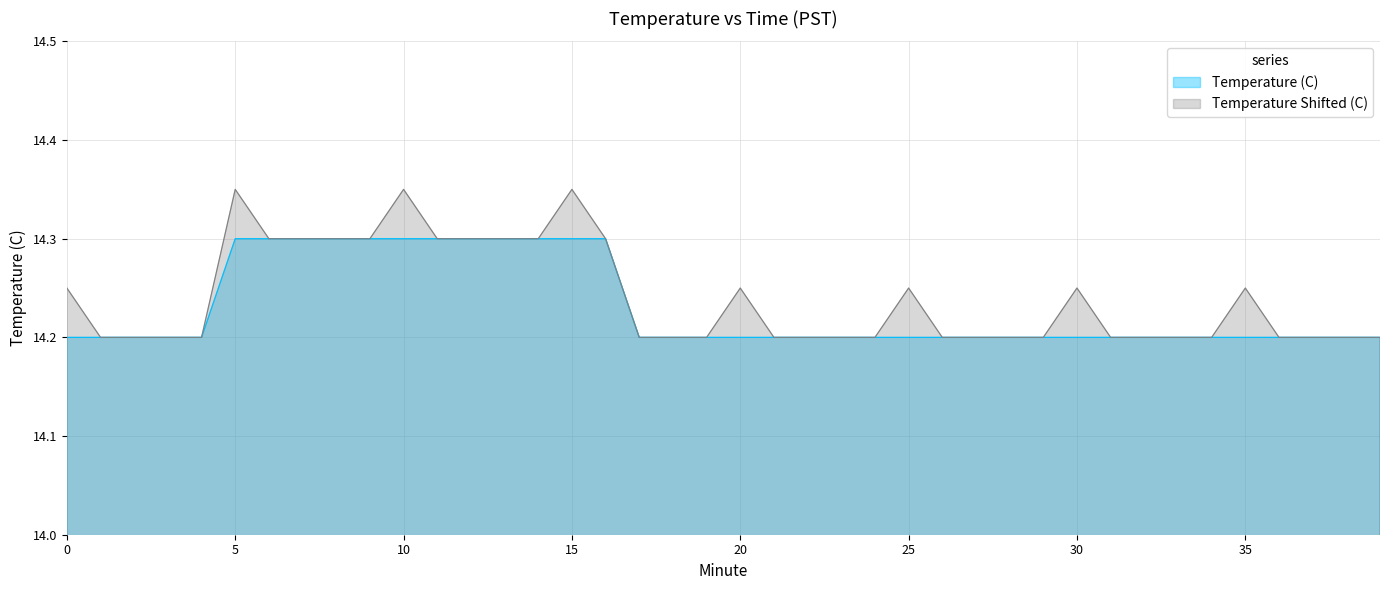

True or false: the data shows 7.0 at 11.

False